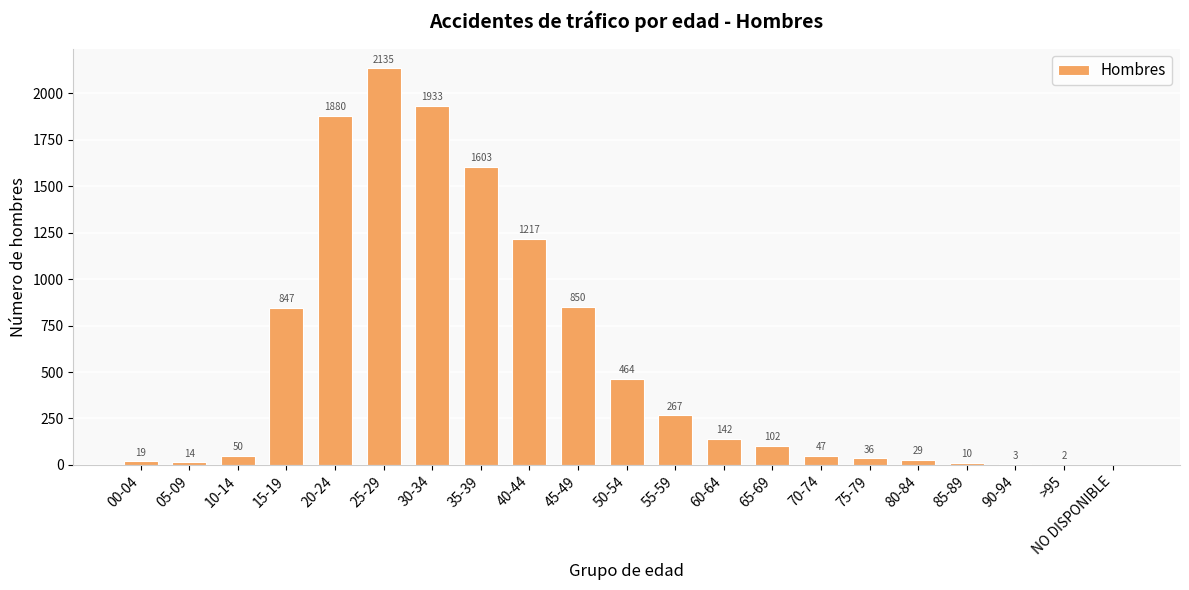

What is the sum of all values?

11650